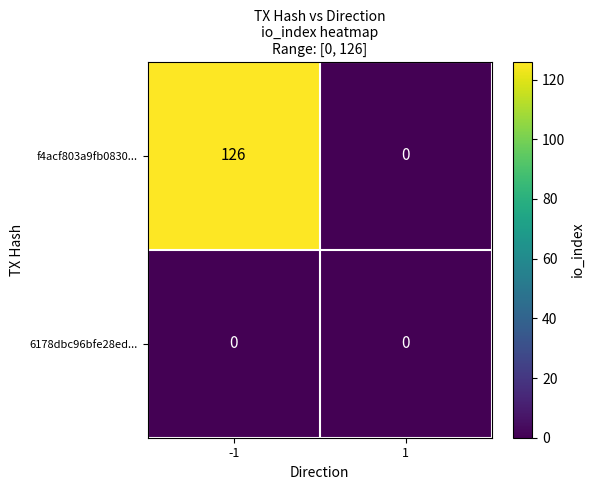

What is the sum of all f4acf803a9fb0830... values?

126